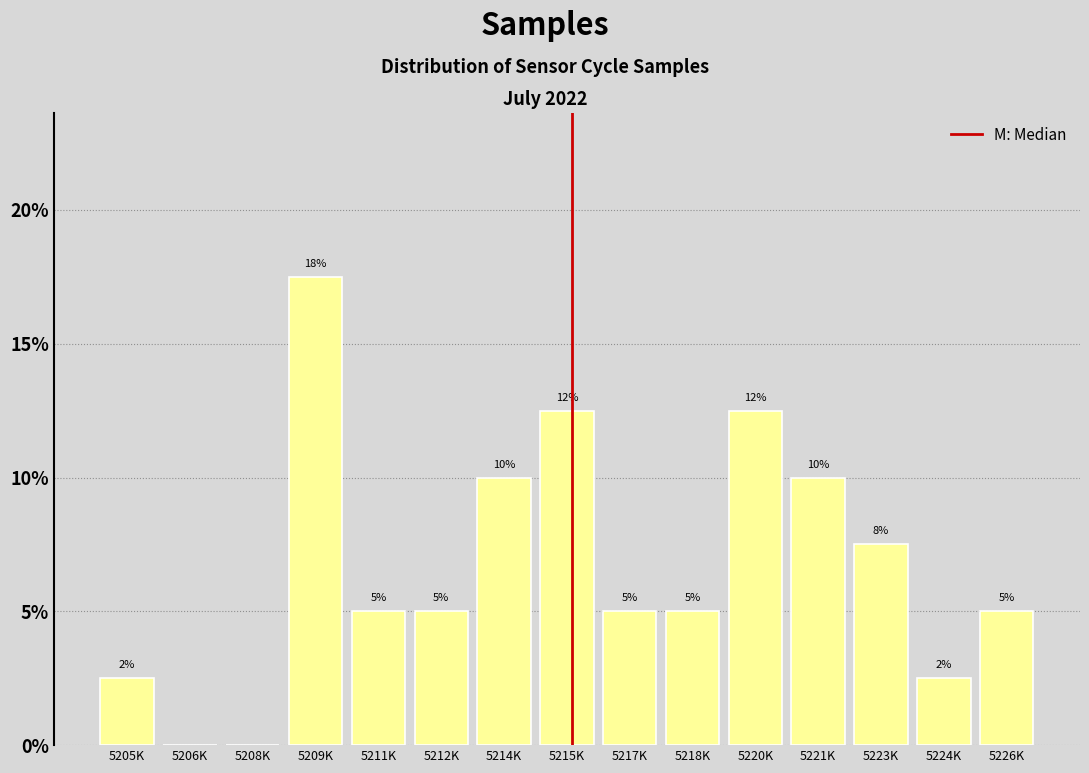

Is it true that the value at 5226K is 7.3?

False